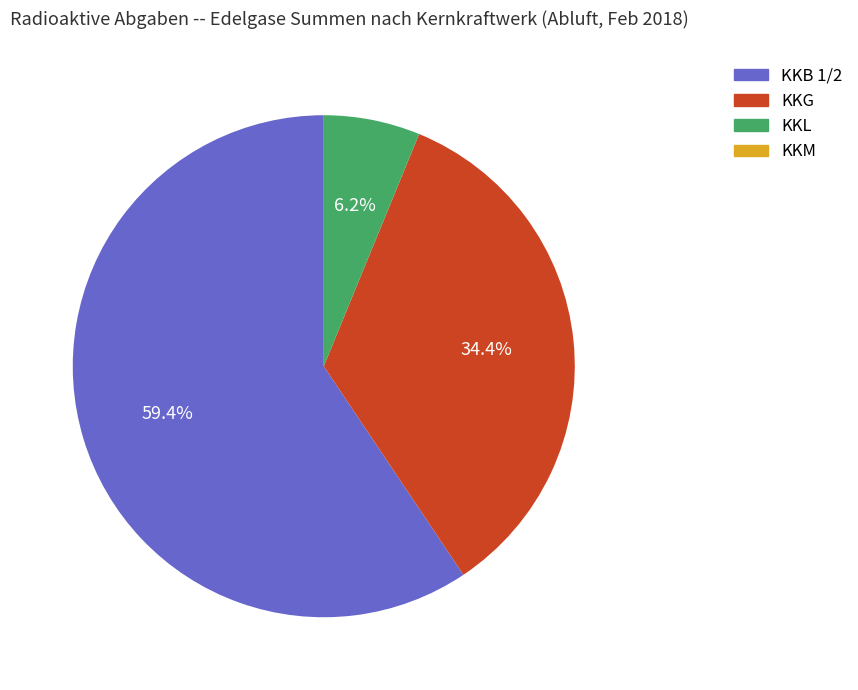

Is there a majority slice in this chart?

Yes